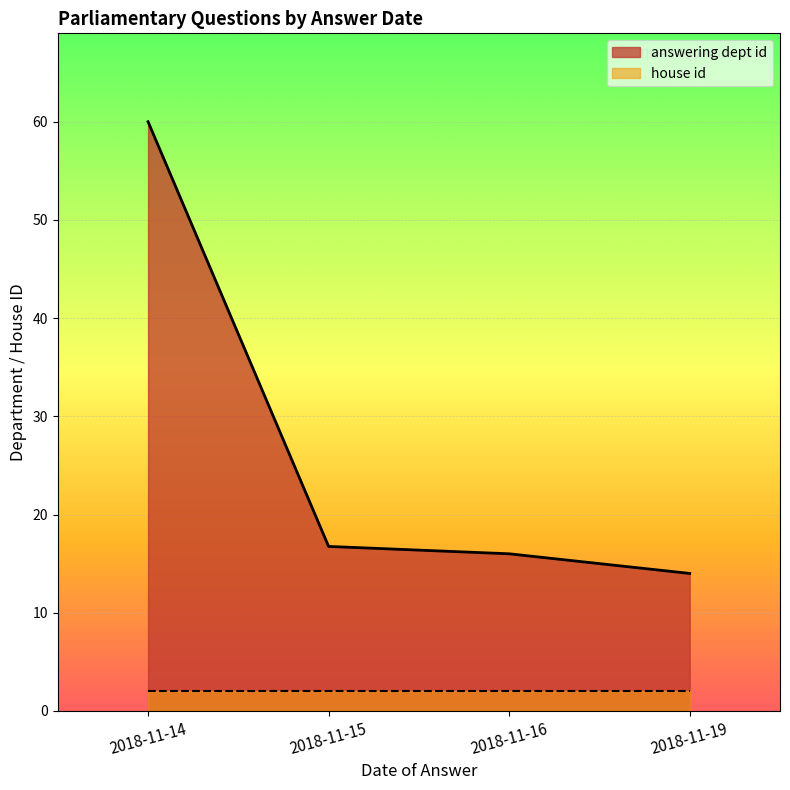

True or false: house id and answering dept id intersect in this chart.

False